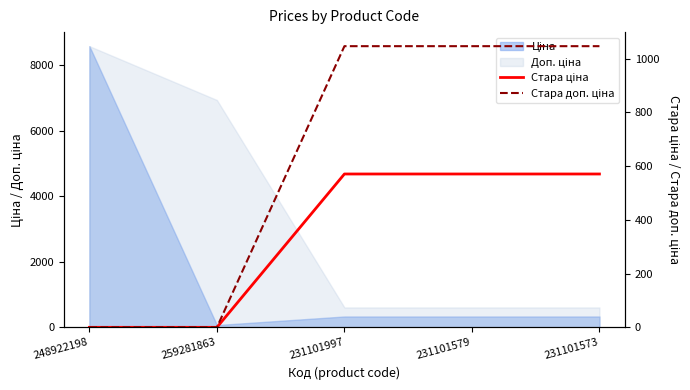

Does the chart have visible grid lines?

No